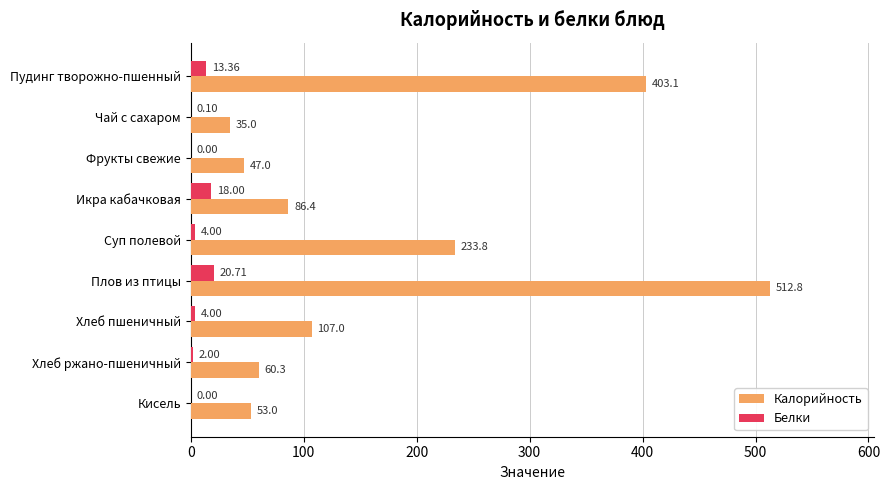

Where is Калорийность nearest to the value 273?

Суп полевой